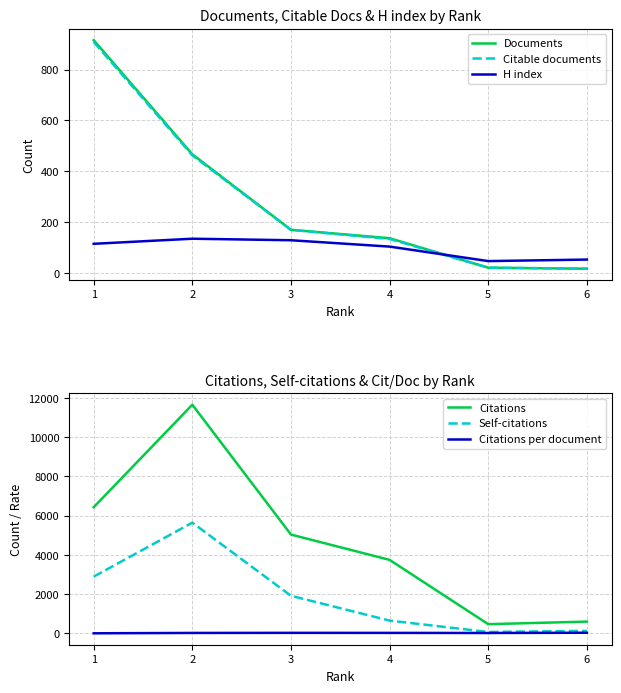

How many lines are shown in the chart?

6